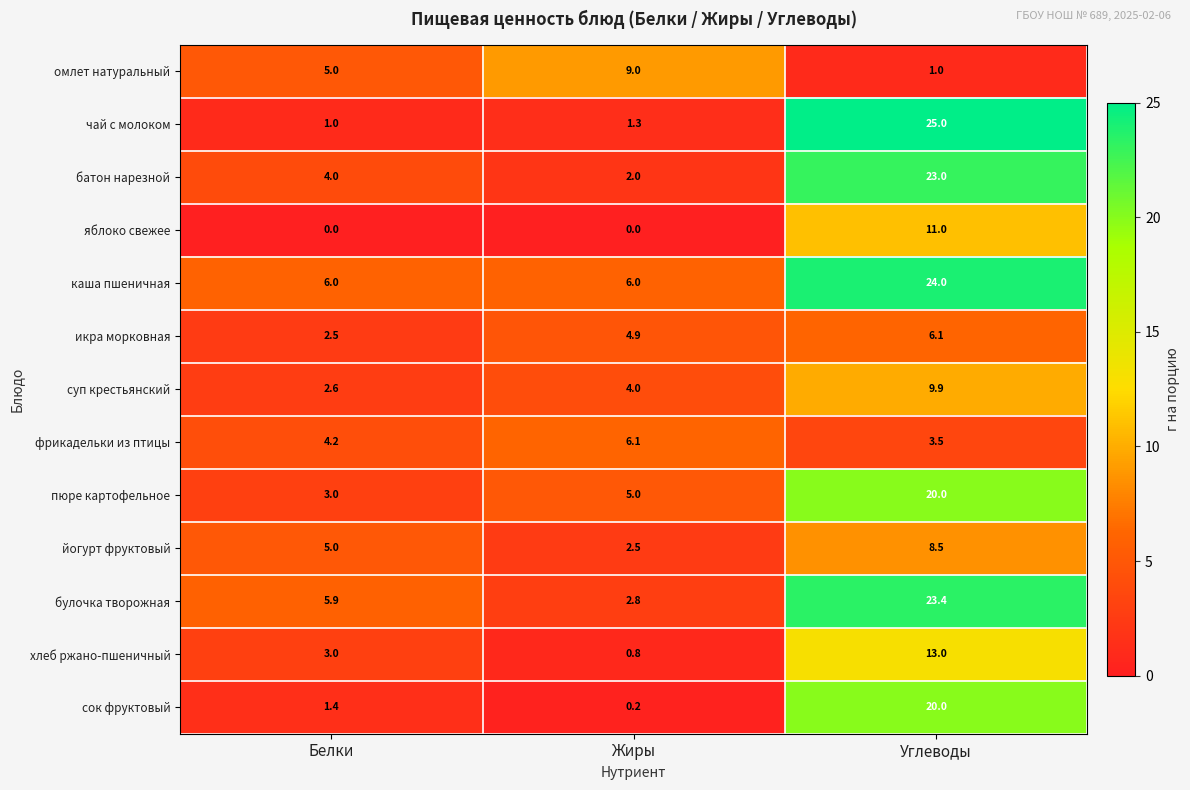

The value of суп крестьянский at Белки is 1.1. True or false?

False